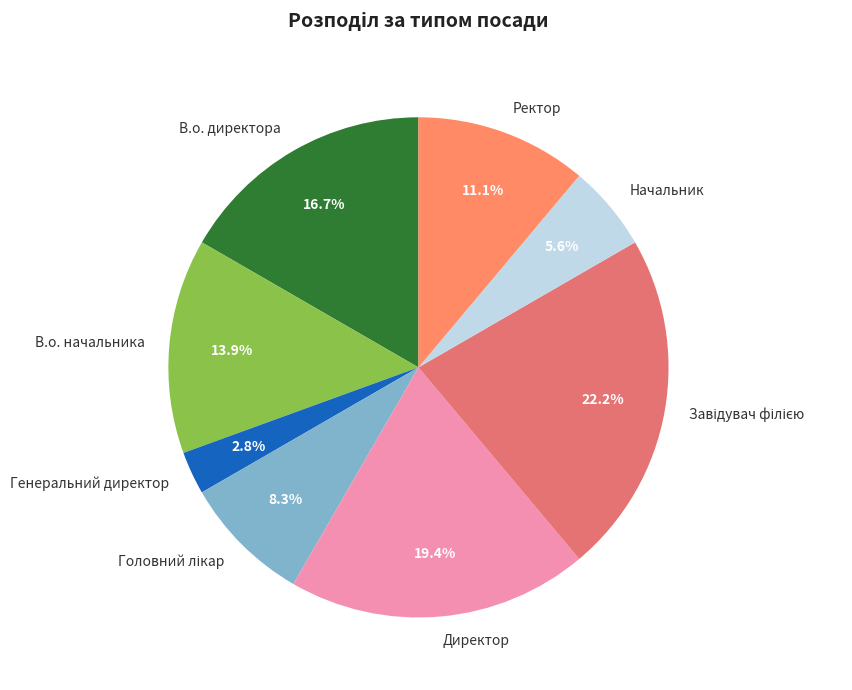

The Генеральний директор slice represents 3% of the pie. True or false?

True